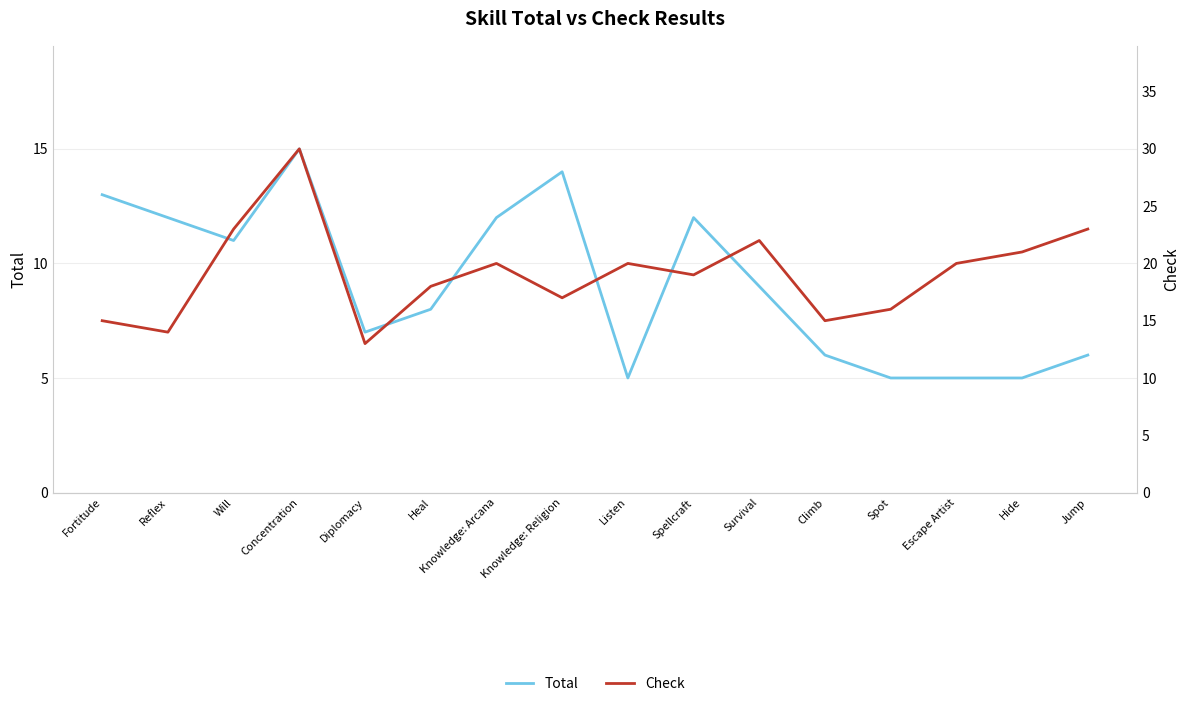

Which series has the largest total across all categories?

Check